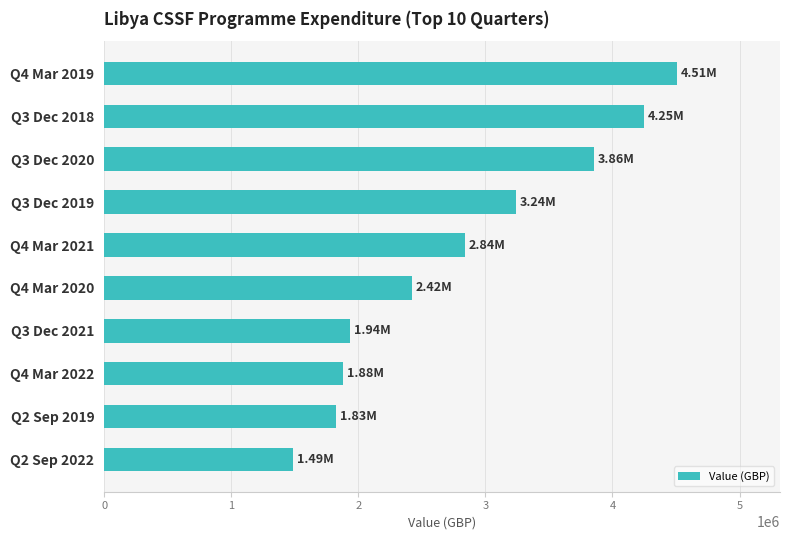

Does the chart contain stacked bars?

No